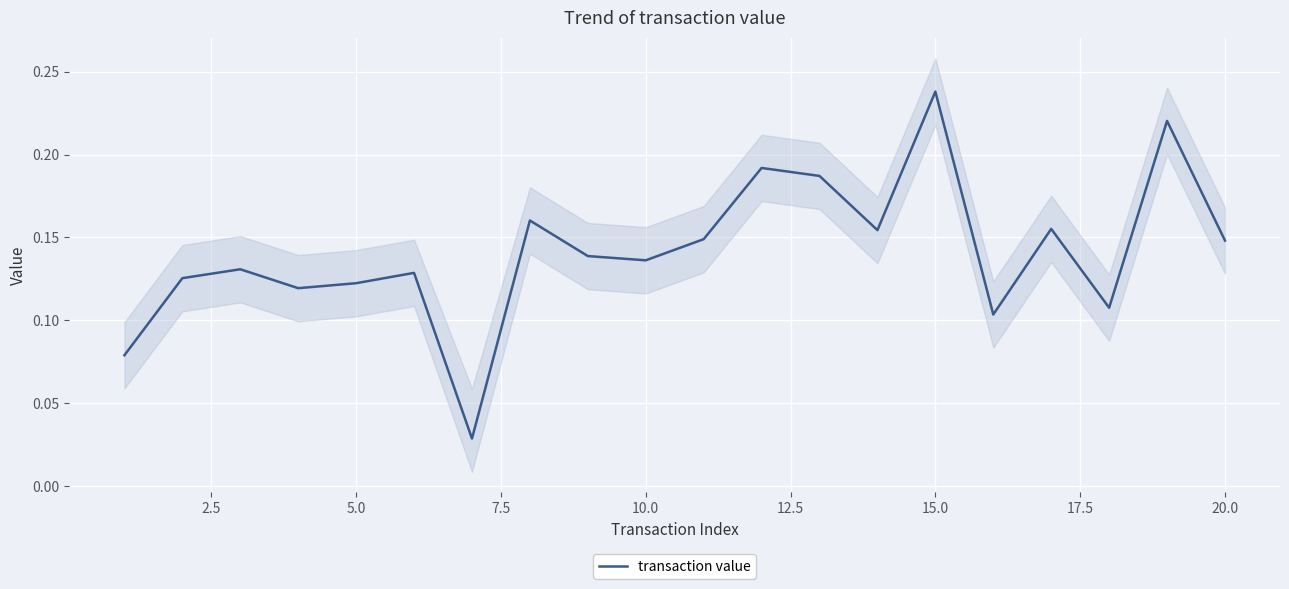

What is the maximum value shown in the chart?

0.2